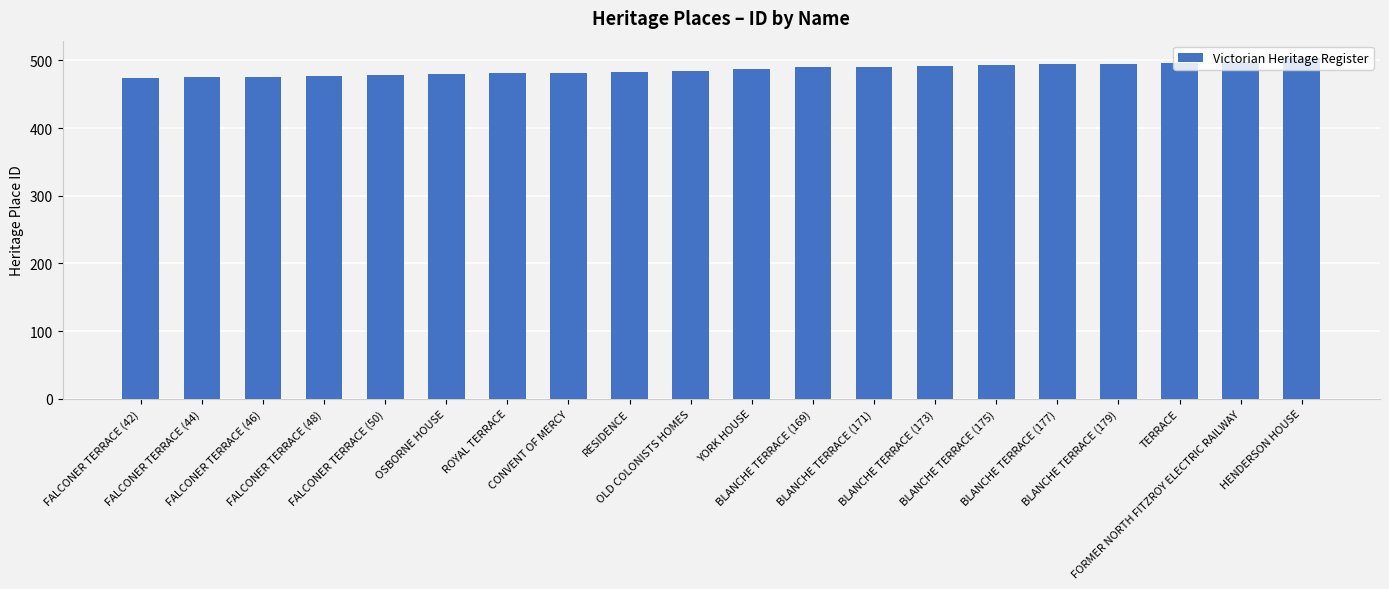

What is the value of the 9th bar from the left?

483